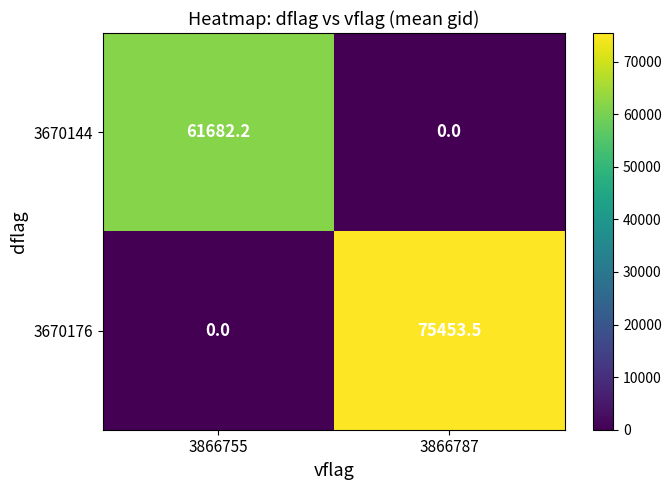

What is the sum of all 3670144 values?

61682.2